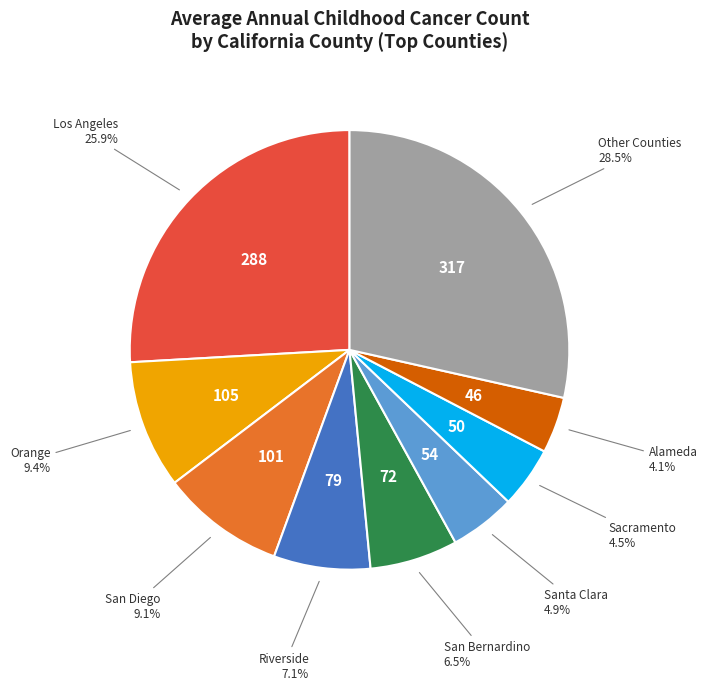

Is there any slice that represents more than half of the pie?

No